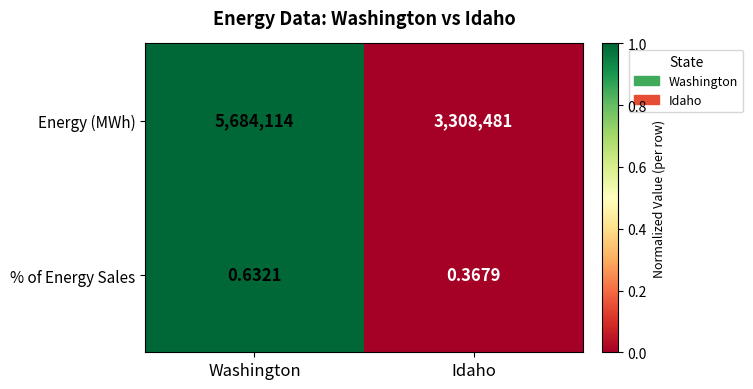

Count the number of data series in this chart.

2